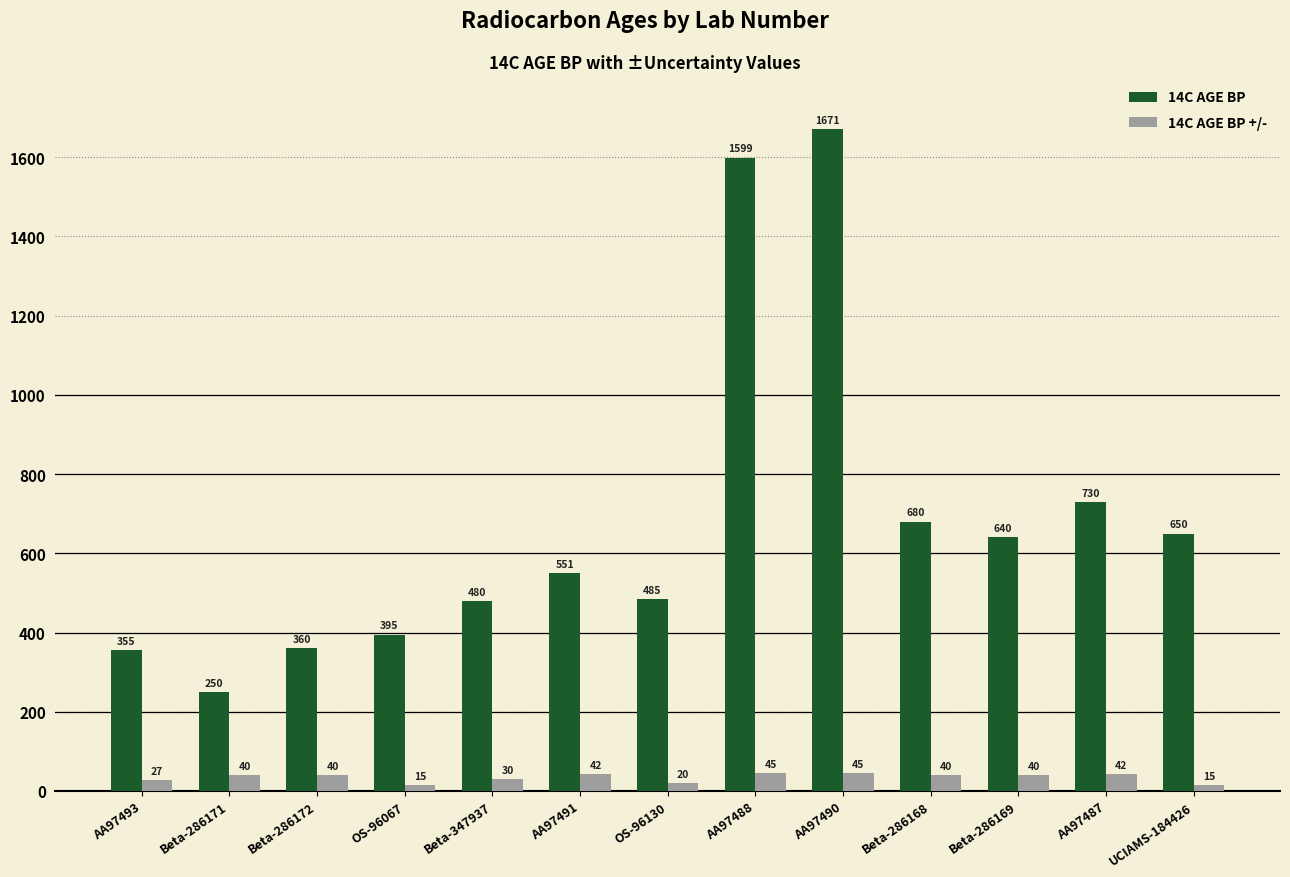

What is the difference between the 14C AGE BP values at AA97491 and OS-96067?

156